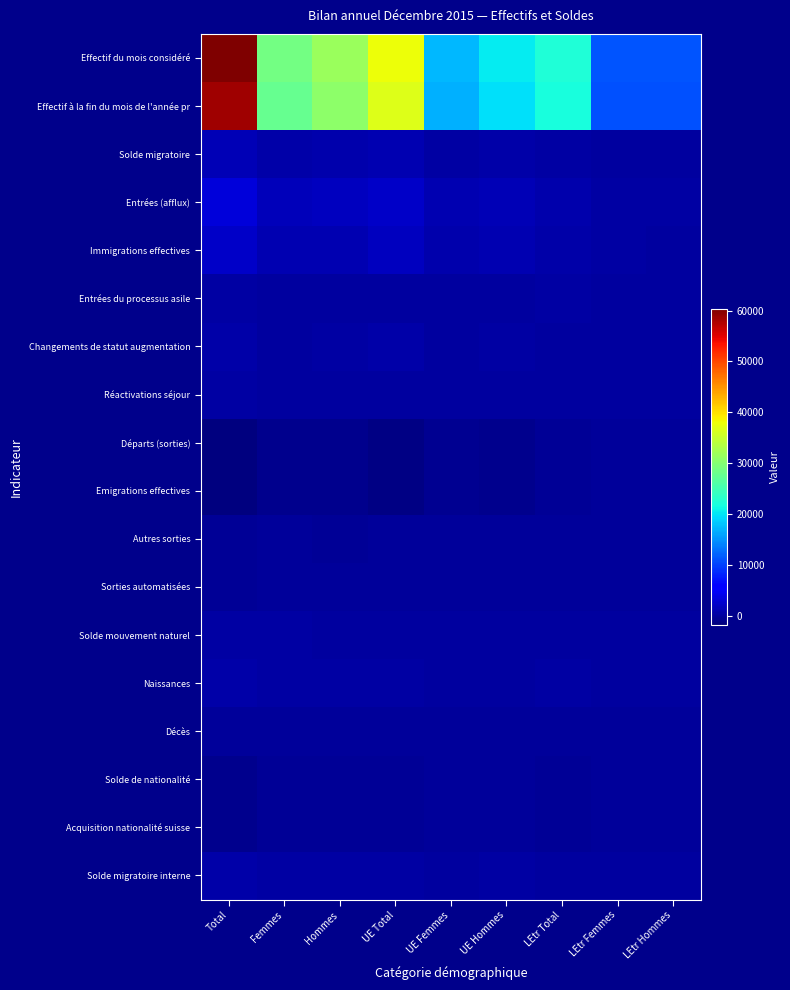

Rank the series by their maximum value, from highest to lowest.

Effectif du mois considéré, Effectif à la fin du mois de l'année pr, Entrées (afflux), Immigrations effectives, Solde migratoire, Solde migratoire interne, Naissances, Changements de statut augmentation, Solde mouvement naturel, Réactivations séjour, Entrées du processus asile, Décès, Sorties automatisées, Autres sorties, Emigrations effectives, Solde de nationalité, Acquisition nationalité suisse, Départs (sorties)